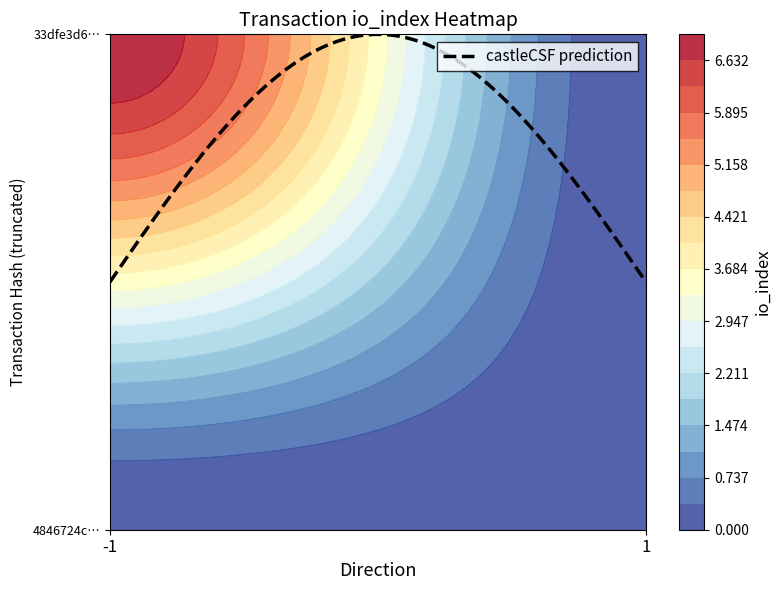

What is the difference between the maximum and minimum values in the 33dfe3d6e910bcbebc0efca3471329b614effb3 series?

6